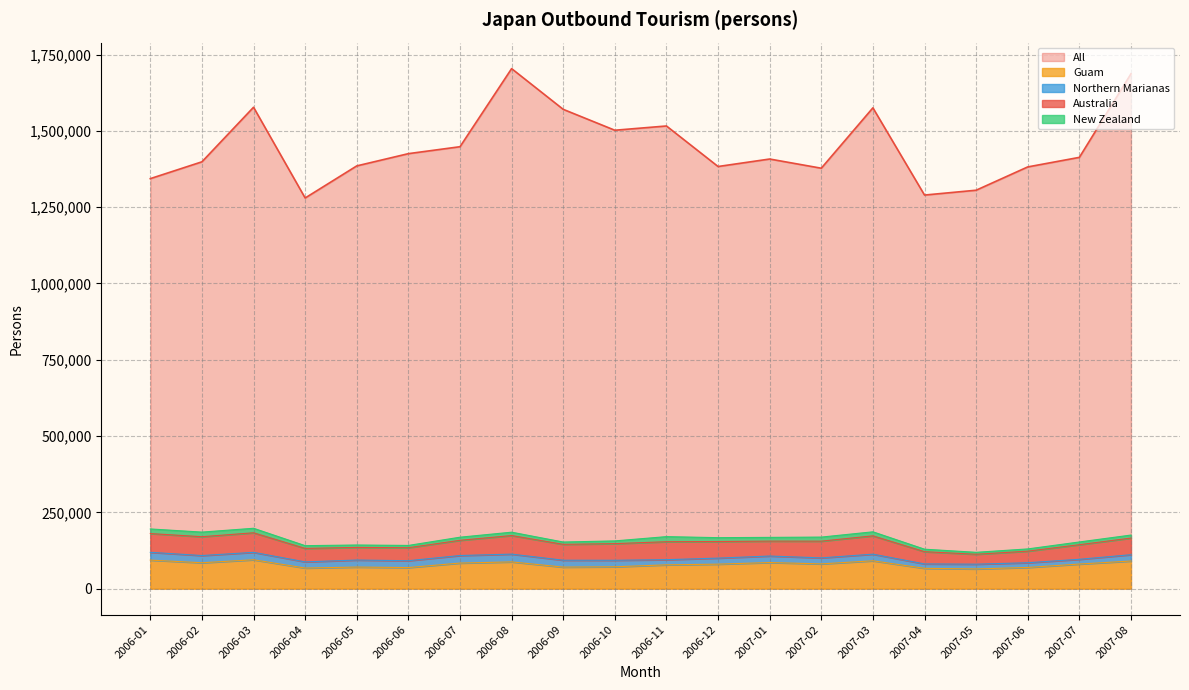

Reading left to right, list all the values displayed in this chart.

All: 2006-01=1343554	2006-02=1398661	2006-03=1577432	2006-04=1280116	2006-05=1385268	2006-06=1425400	2006-07=1448126	2006-08=1704010	2006-09=1570567	2006-10=1502108	2006-11=1516066	2006-12=1383257	2007-01=1407790	2007-02=1377670	2007-03=1575478	2007-04=1289713	2007-05=1305574	2007-06=1381922	2007-07=1413231	2007-08=1687050
Guam: 2006-01=93571	2006-02=84873	2006-03=94653	2006-04=67530	2006-05=70787	2006-06=69140	2006-07=83837	2006-08=87676	2006-09=70633	2006-10=71678	2006-11=78031	2006-12=80278	2007-01=85577	2007-02=81162	2007-03=91289	2007-04=66627	2007-05=64596	2007-06=69492	2007-07=80638	2007-08=90574
New Zealand: 2006-01=15132	2006-02=15114	2006-03=14789	2006-04=8976	2006-05=7854	2006-06=7488	2006-07=10176	2006-08=11004	2006-09=7602	2006-10=8976	2006-11=16654	2006-12=12636	2007-01=12236	2007-02=13340	2007-03=13179	2007-04=8142	2007-05=6354	2007-06=7353	2007-07=8928	2007-08=9878
Northern Marianas: 2006-01=25555	2006-02=23624	2006-03=24309	2006-04=20184	2006-05=22969	2006-06=22403	2006-07=24708	2006-08=25459	2006-09=22550	2006-10=21330	2006-11=16900	2006-12=19789	2007-01=21302	2007-02=19675	2007-03=21685	2007-04=14445	2007-05=15610	2007-06=15446	2007-07=15529	2007-08=20691
Australia: 2006-01=61400	2006-02=61700	2006-03=64100	2006-04=44200	2006-05=41400	2006-06=42600	2006-07=49900	2006-08=60900	2006-09=52000	2006-10=54500	2006-11=58900	2006-12=54400	2007-01=48900	2007-02=54800	2007-03=60100	2007-04=40100	2007-05=32500	2007-06=37900	2007-07=47900	2007-08=54500